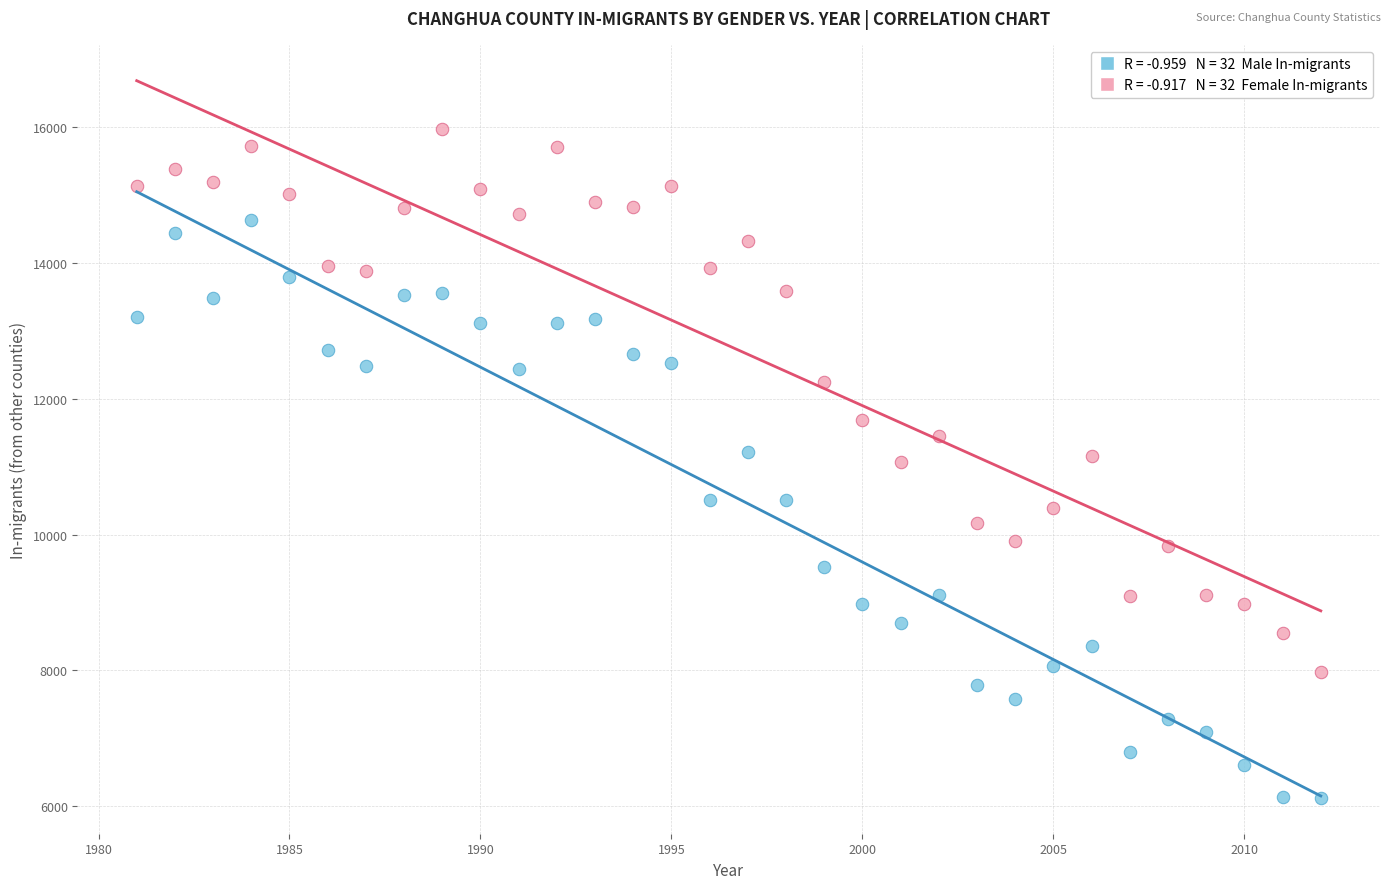

Across all data points, what is the range of Y values (max minus min)?

9858